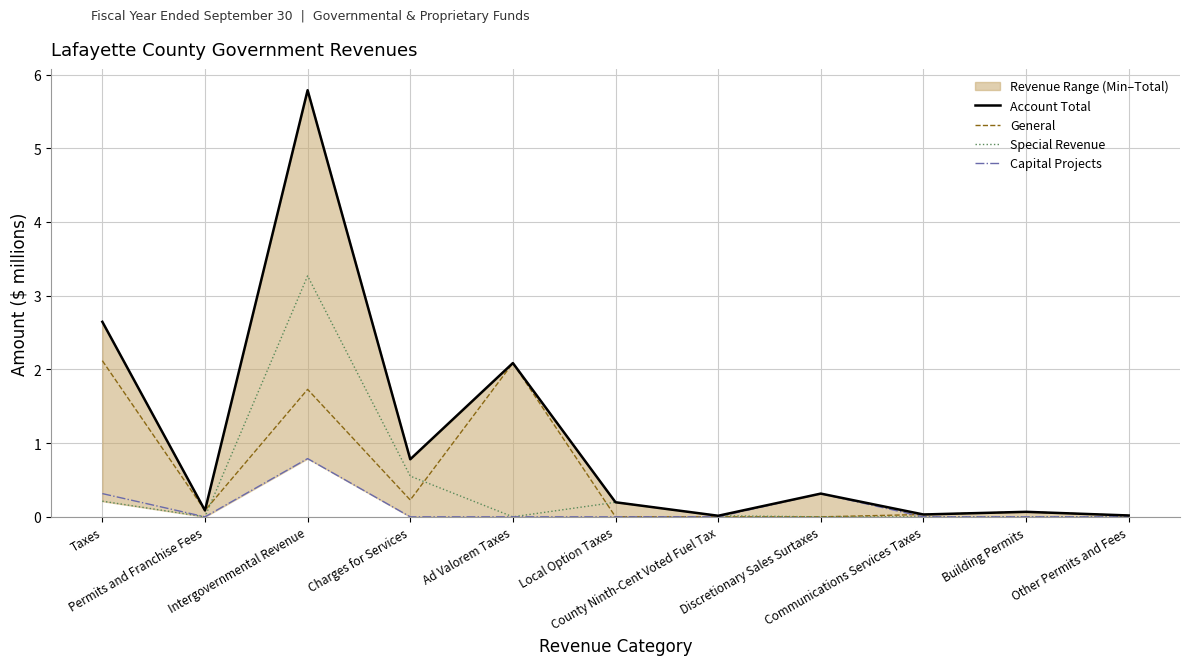

Which series ends up on top after the final intersection of General and Special Revenue?

Special Revenue